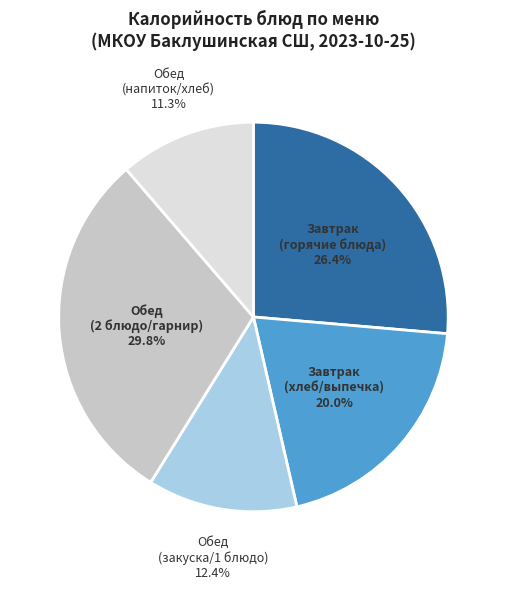

To the nearest percent, what is the average slice percentage?

20%